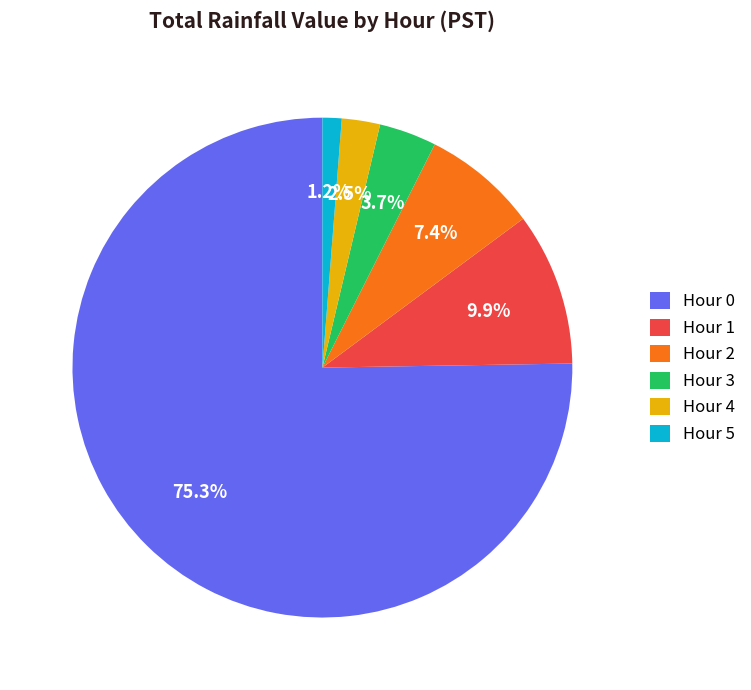

Does Hour 0 represent more than half of the total?

Yes